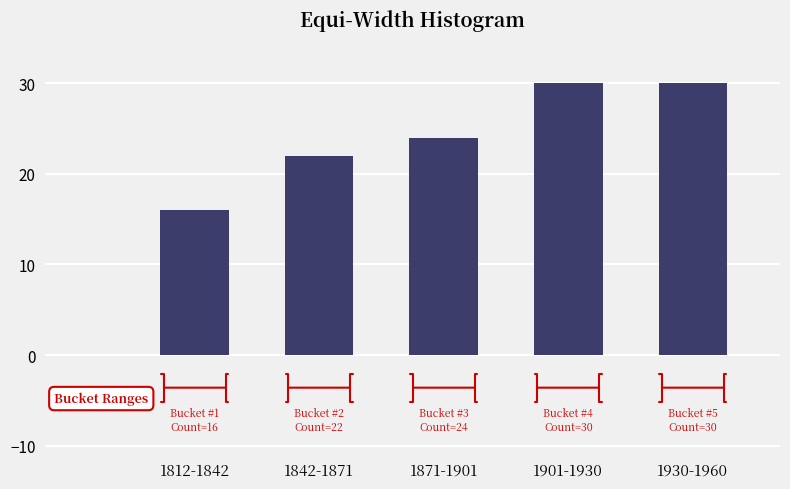

Reading right to left, list all the values displayed in this chart.

1930-1960=30	1901-1930=30	1871-1901=24	1842-1871=22	1812-1842=16